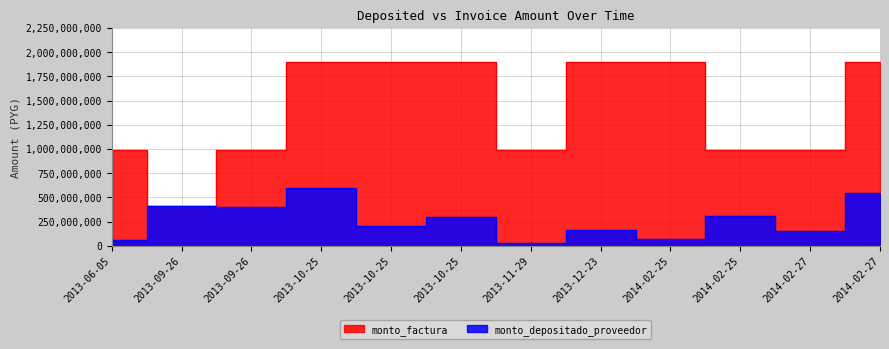

Which has a higher value, 2013-11-29 or 2013-09-26?

2013-09-26